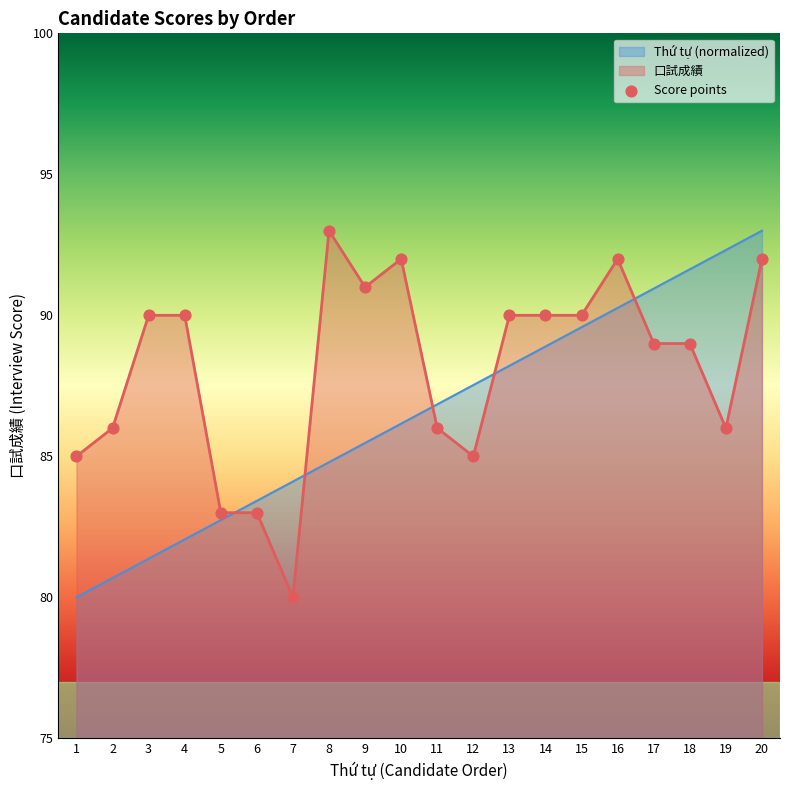

Approximately how many times larger is the value at 2 compared to 9?

0.9